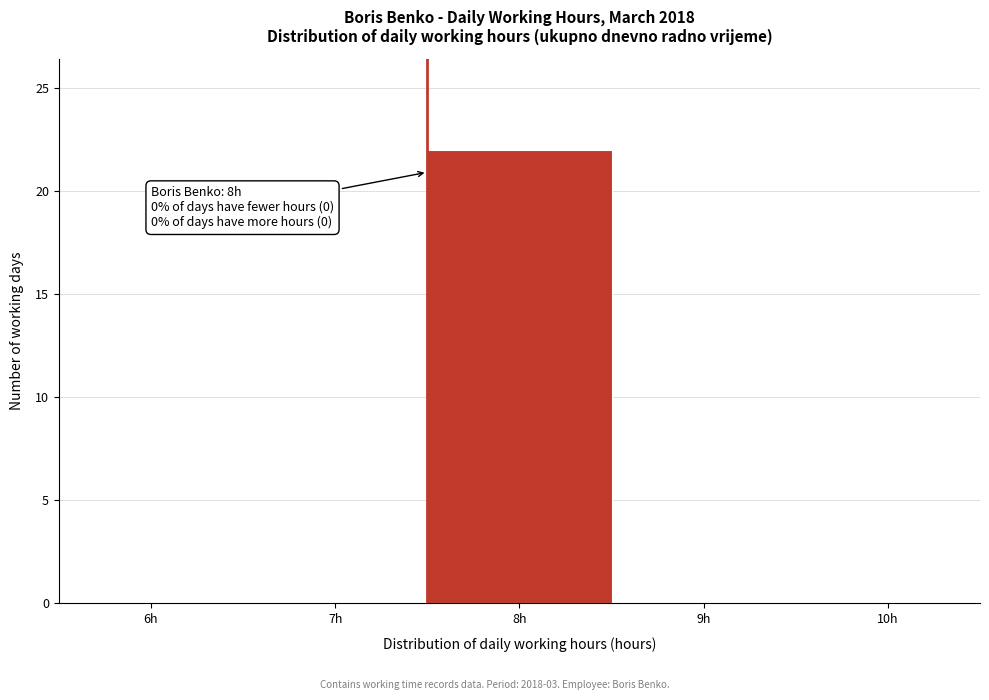

Reading left to right, list all the values displayed in this chart.

6h=0	7h=0	8h=22	9h=0	10h=0